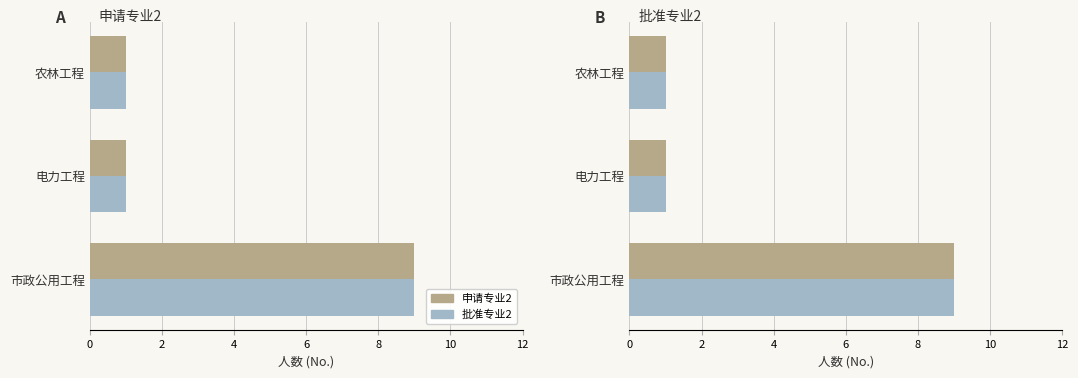

Reading right to left, transcribe all the data shown in this chart.

申请专业2: 1	1	9
批准专业2: 1	1	9